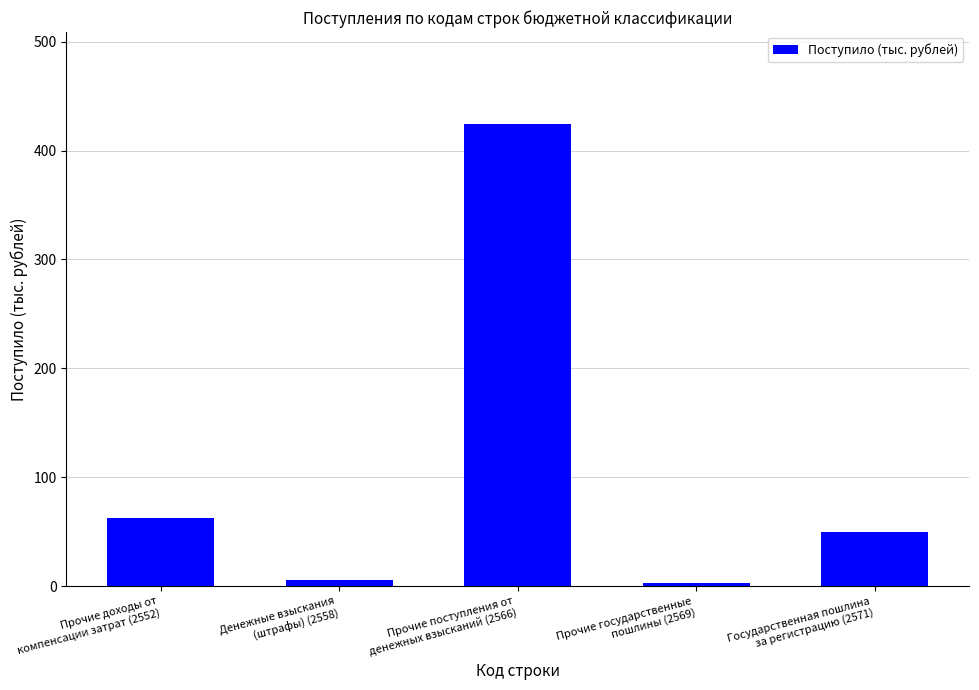

What is the greatest value displayed?

424